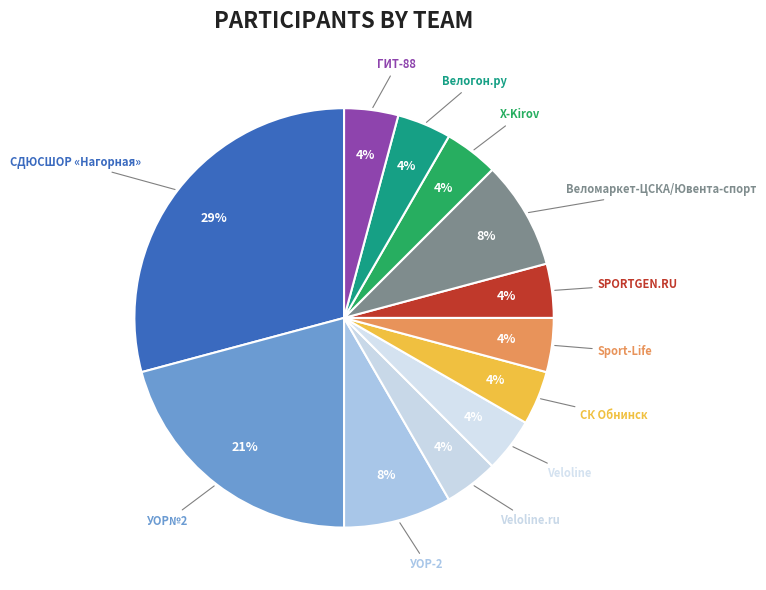

How many segments does this pie chart have?

12